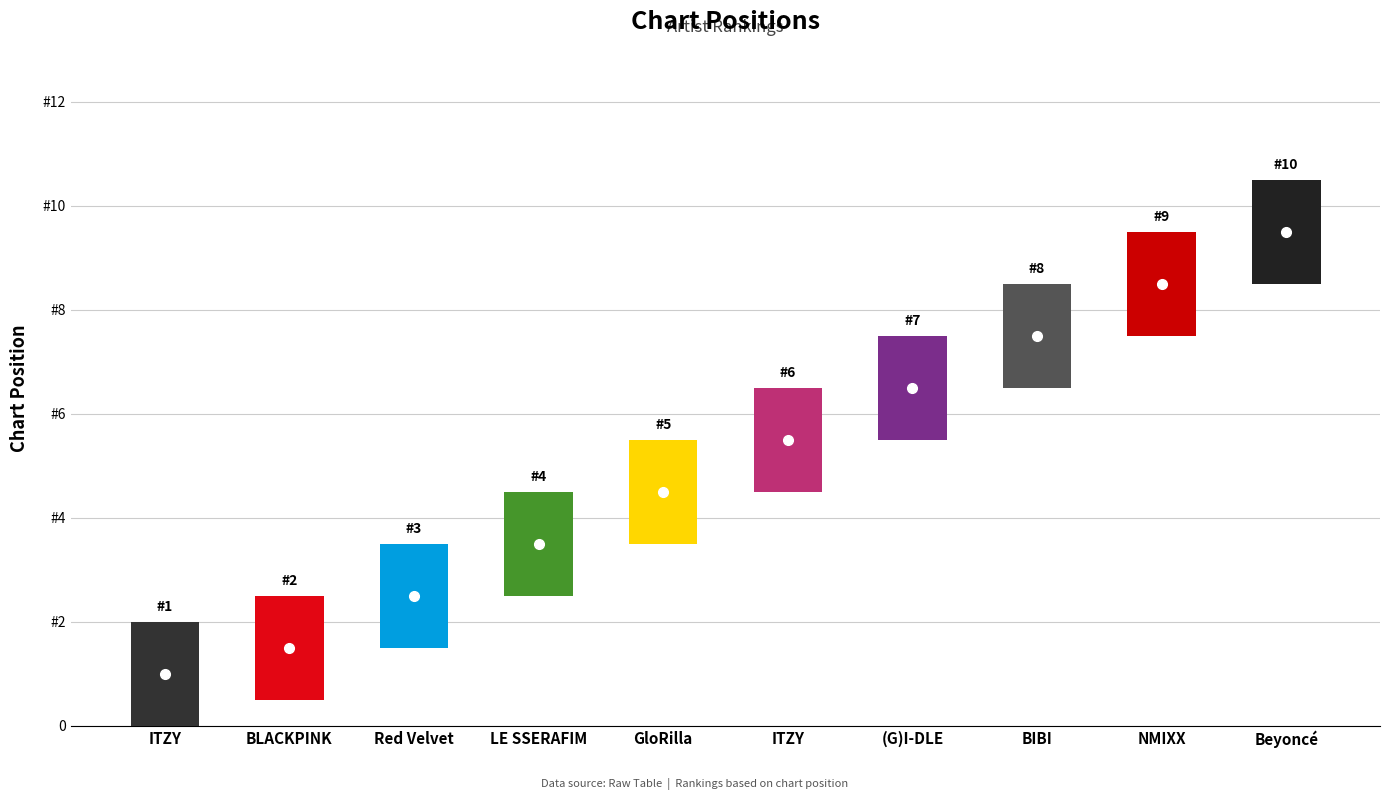

Rank the categories by value from highest to lowest.

Beyoncé, NMIXX, BIBI, (G)I-DLE, ITZY, GloRilla, LE SSERAFIM, Red Velvet, BLACKPINK, ITZY